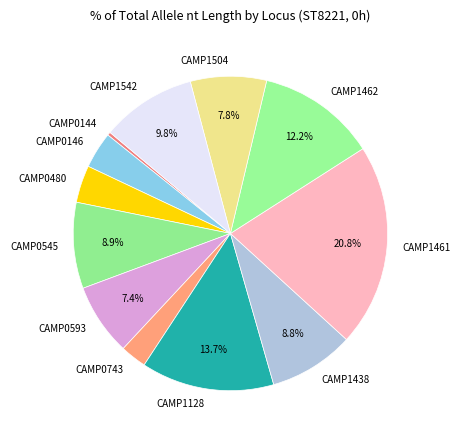

Combined, do CAMP0144 and CAMP1438 account for over 50%?

No